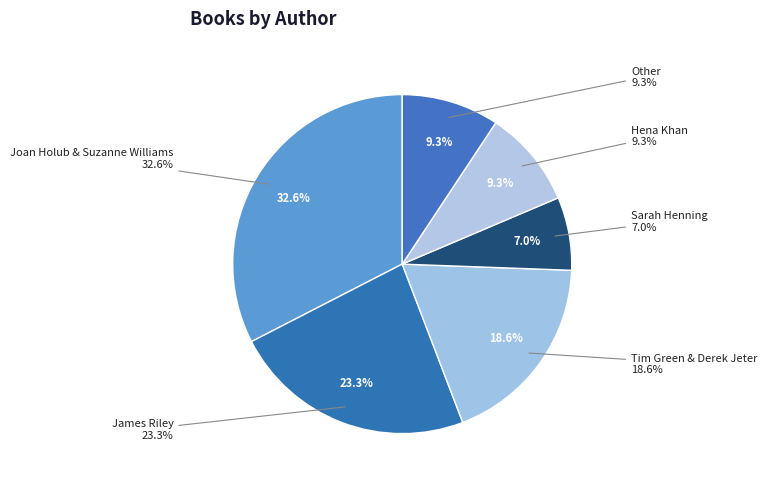

What is the largest slice in the pie chart?

Joan Holub & Suzanne Williams